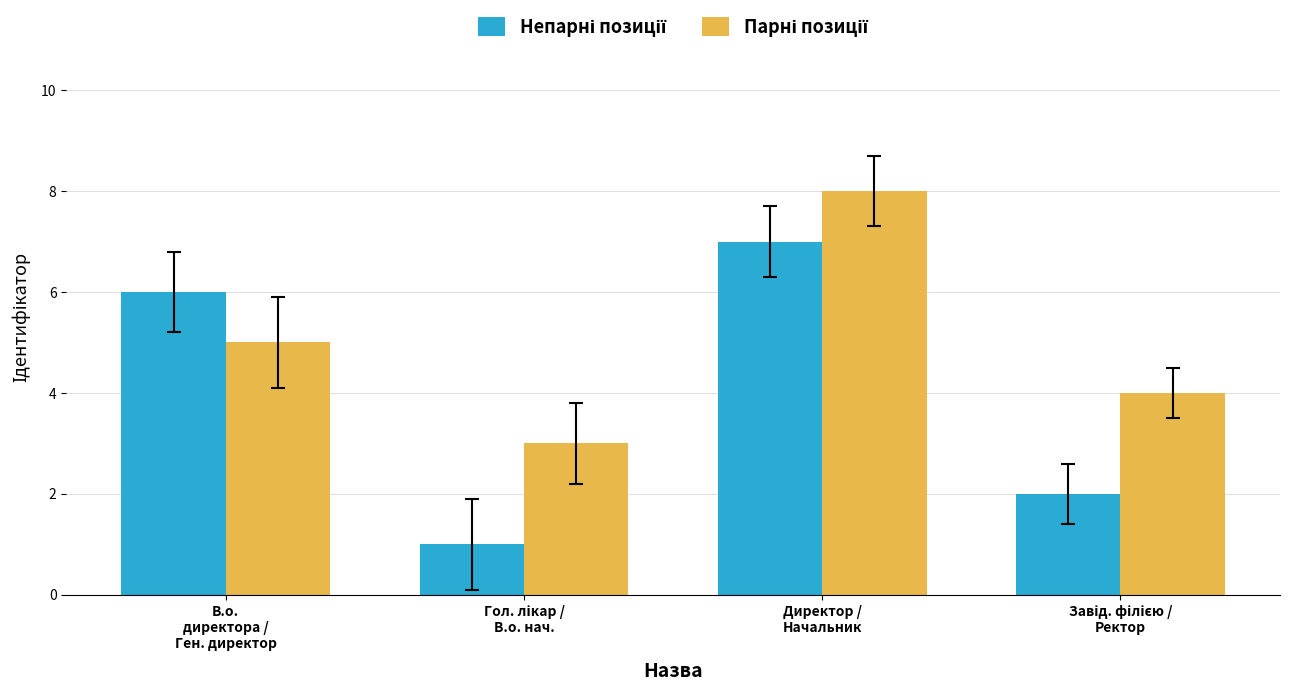

Count the number of categories in the chart.

4